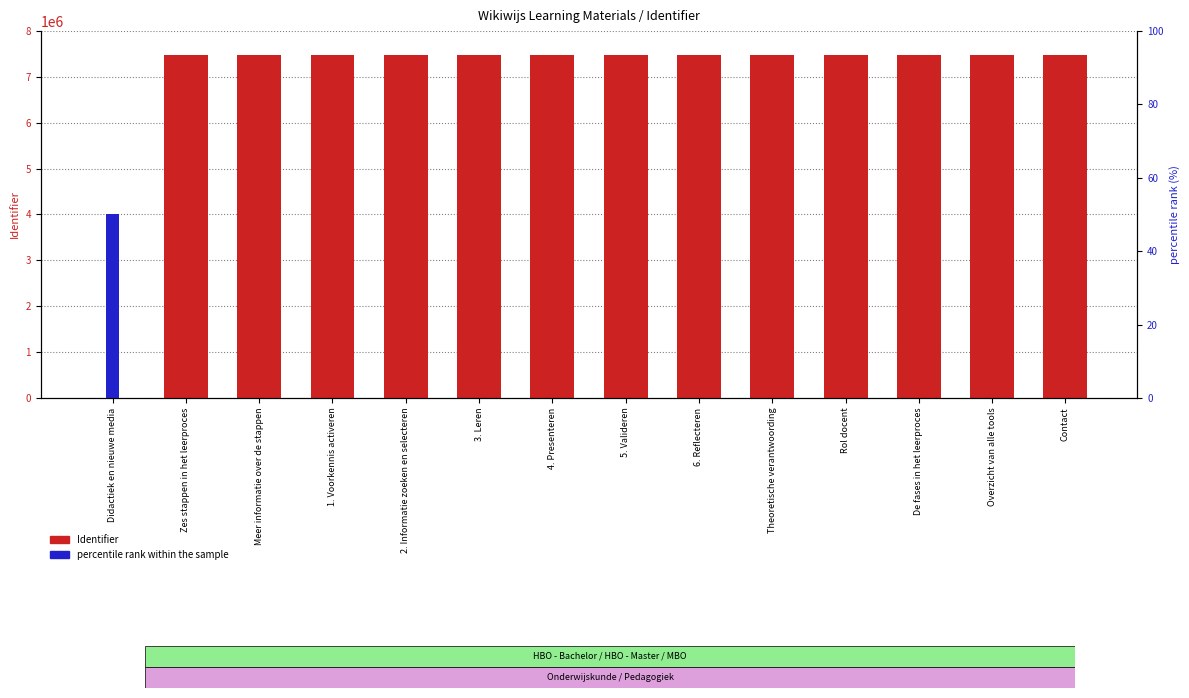

Where is Identifier nearest to the value 3742297?

Zes stappen in het leerproces